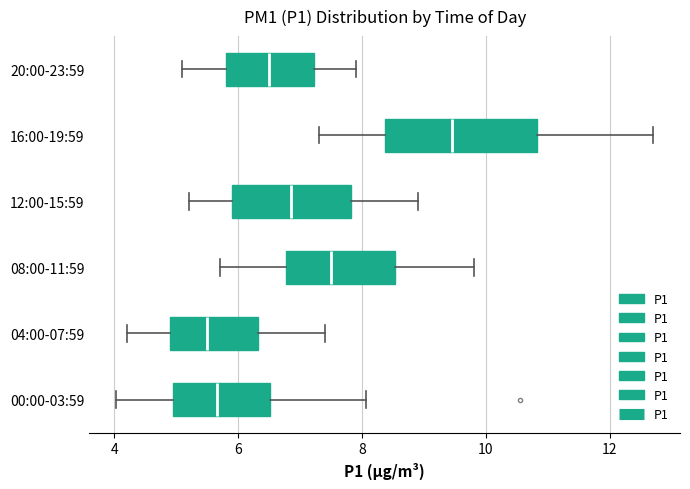

Reading bottom to top, read every box against the x-axis: the position of its median line, the range the box covers, and the ends of its whiskers. The values are not printed on the chart, so give them approximately, as read against the axis.

00:00-03:59: median 5.6, box 5.0 to 6.6, whiskers 4.0 to 8.0
04:00-07:59: median 5.6, box 5.0 to 6.4, whiskers 4.2 to 7.4
08:00-11:59: median 7.6, box 6.8 to 8.6, whiskers 5.8 to 9.8
12:00-15:59: median 6.8, box 6.0 to 7.8, whiskers 5.2 to 9.0
16:00-19:59: median 9.4, box 8.4 to 10.8, whiskers 7.4 to 12.8
20:00-23:59: median 6.6, box 5.8 to 7.2, whiskers 5.2 to 8.0